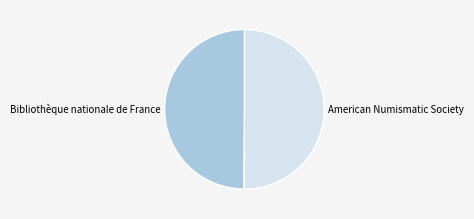

What is the ratio of the value at American Numismatic Society to the value at Bibliothèque nationale de France?

1.0